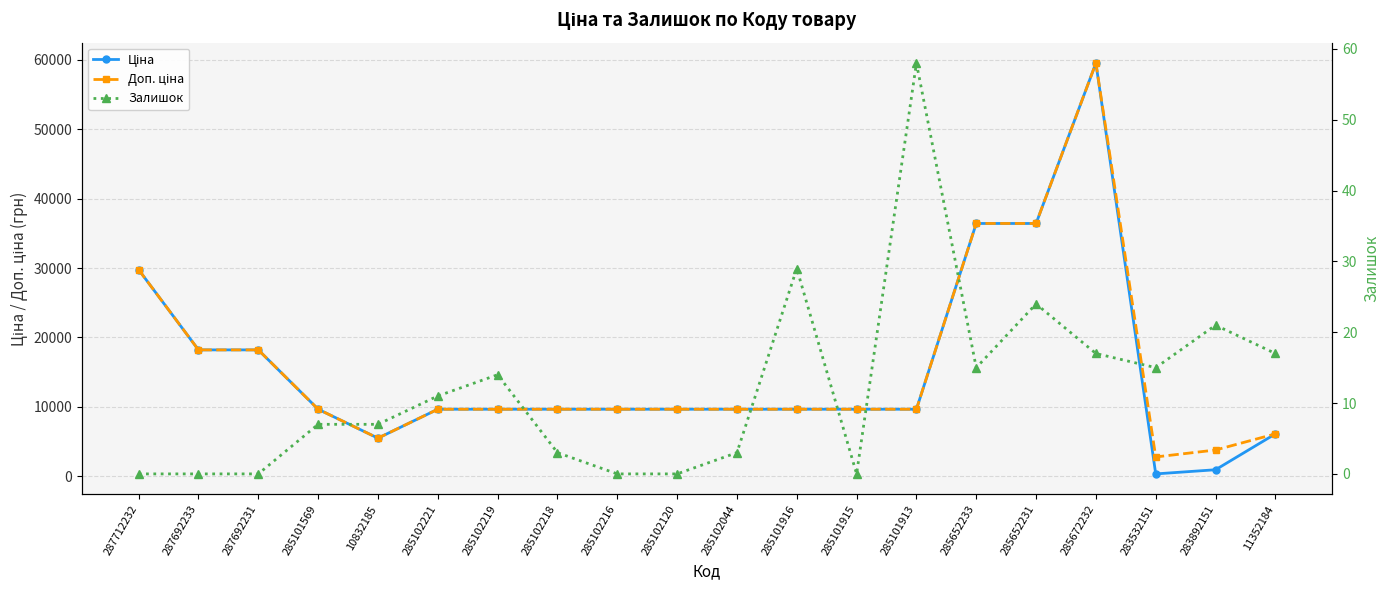

What is the difference between the maximum and minimum values in the Залишок series?

58.0